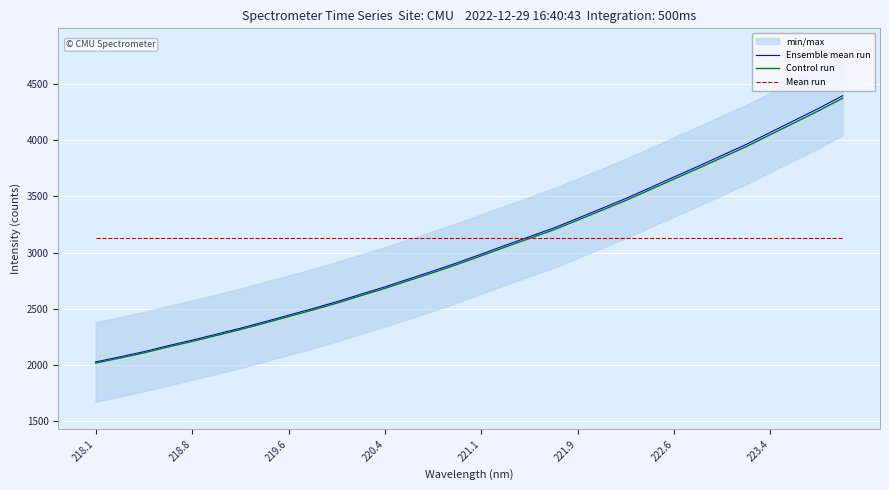

List the series in order of their peak value, lowest first.

Mean run, Control run, Ensemble mean run